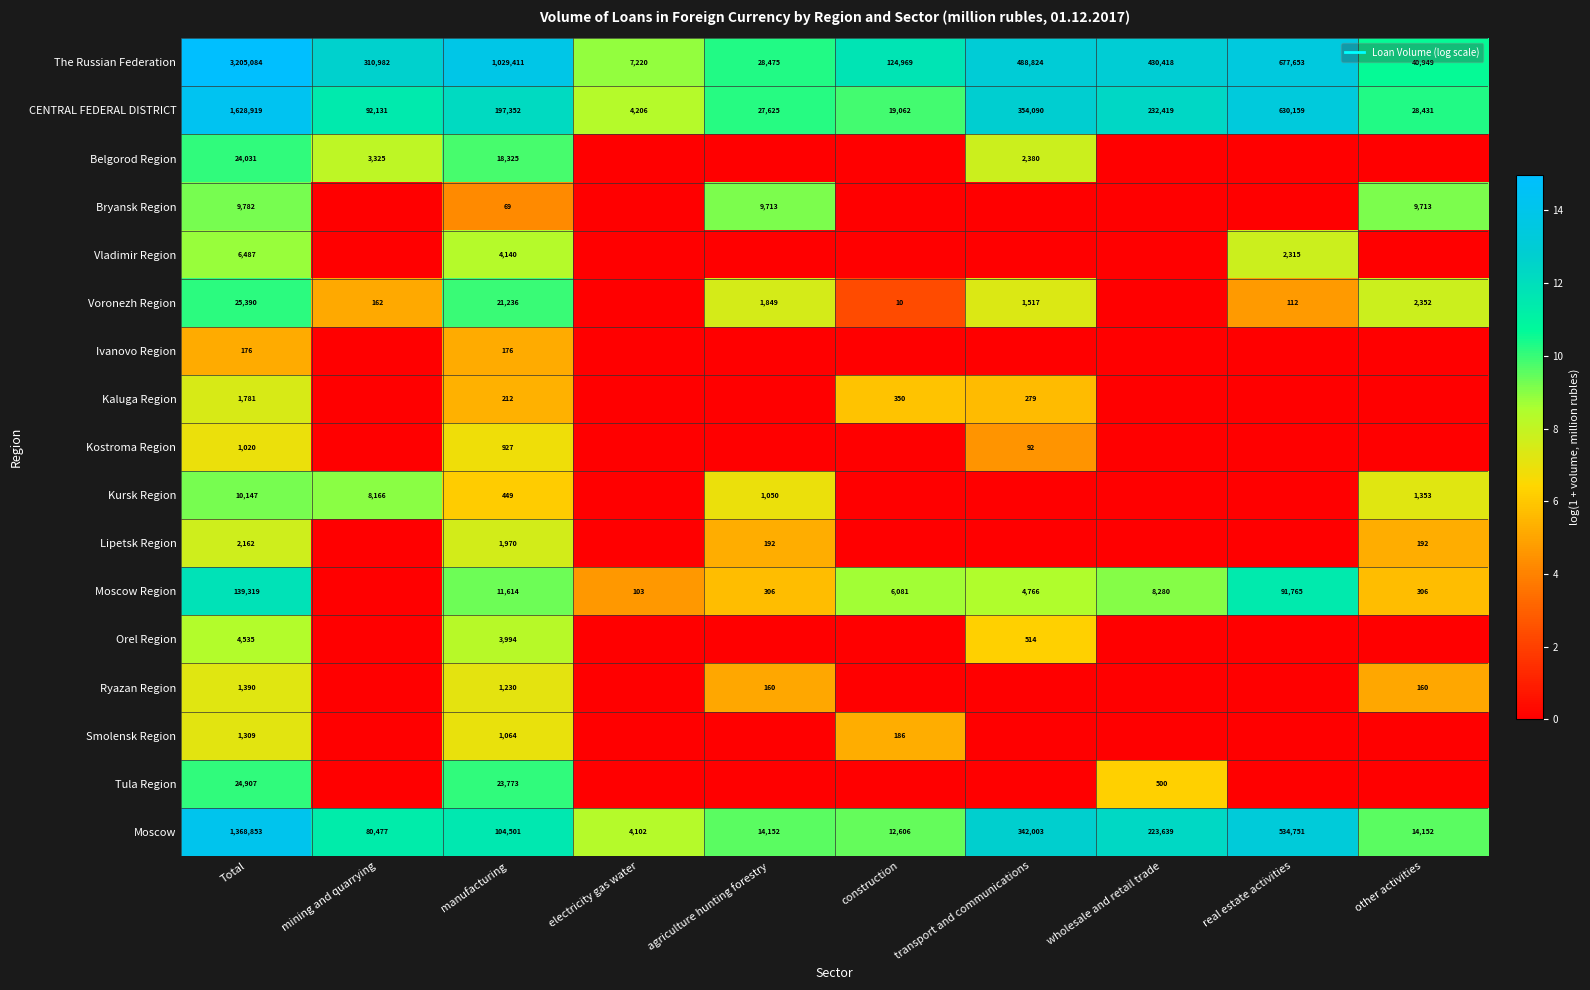

The value of Kostroma Region at other activities is 0.0. True or false?

True